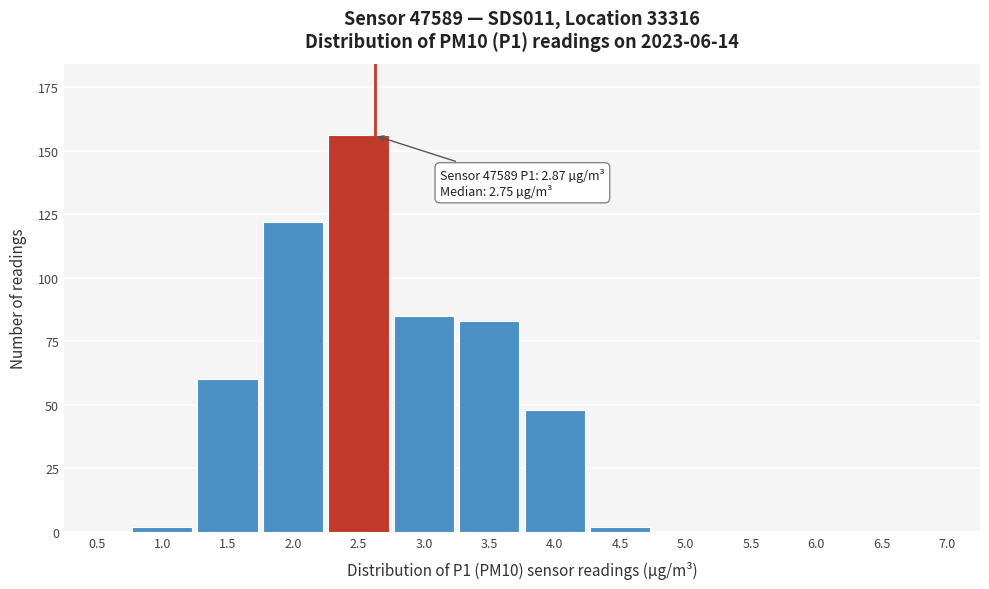

Reading left to right, what are all the values shown in this chart?

0.5=0	1.0=2	1.5=60	2.0=122	2.5=156	3.0=85	3.5=83	4.0=48	4.5=2	5.0=0	5.5=0	6.0=0	6.5=0	7.0=0